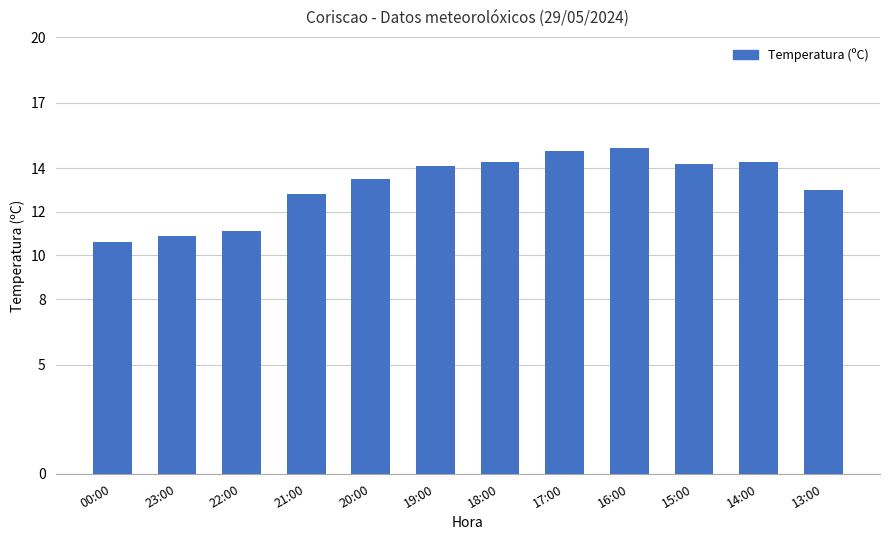

The value at 23:00 is 10.9. True or false?

True